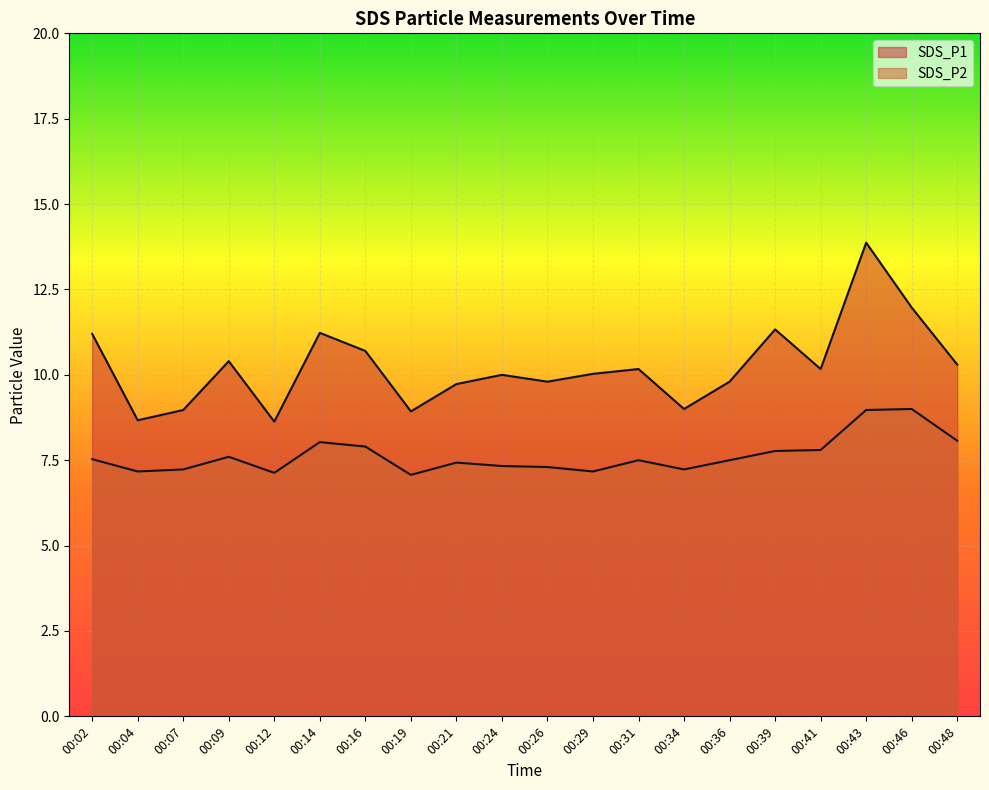

True or false: SDS_P2 and SDS_P1 cross at least once.

False